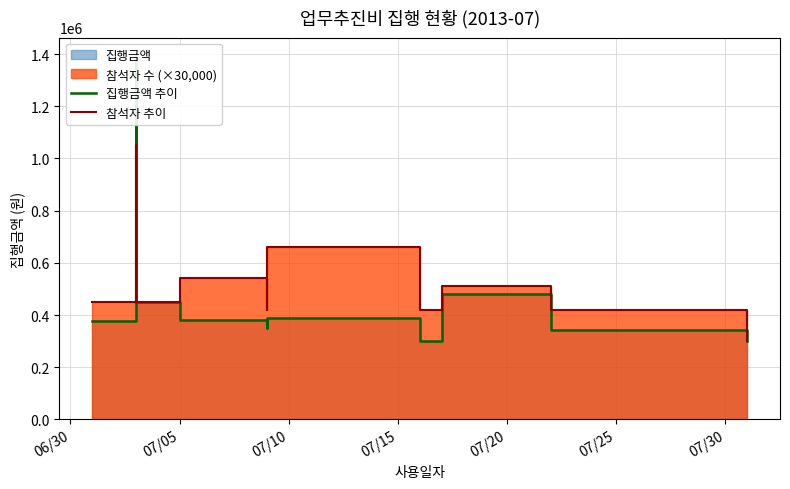

What is the sum of all 집행금액 추이 values?

4768900